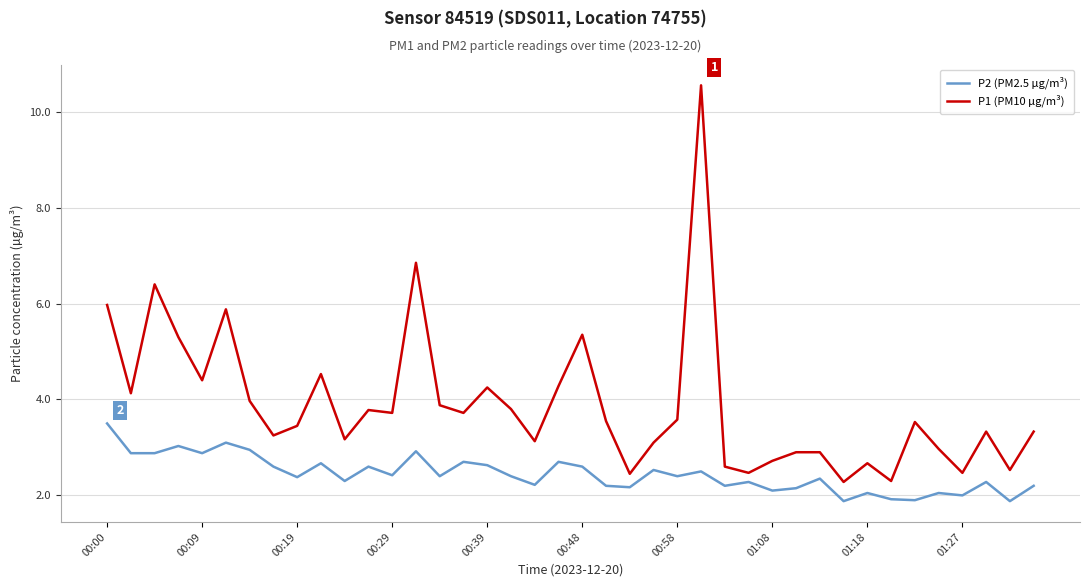

What is the sum of all P1 (PM10 µg/m³) values?

155.4